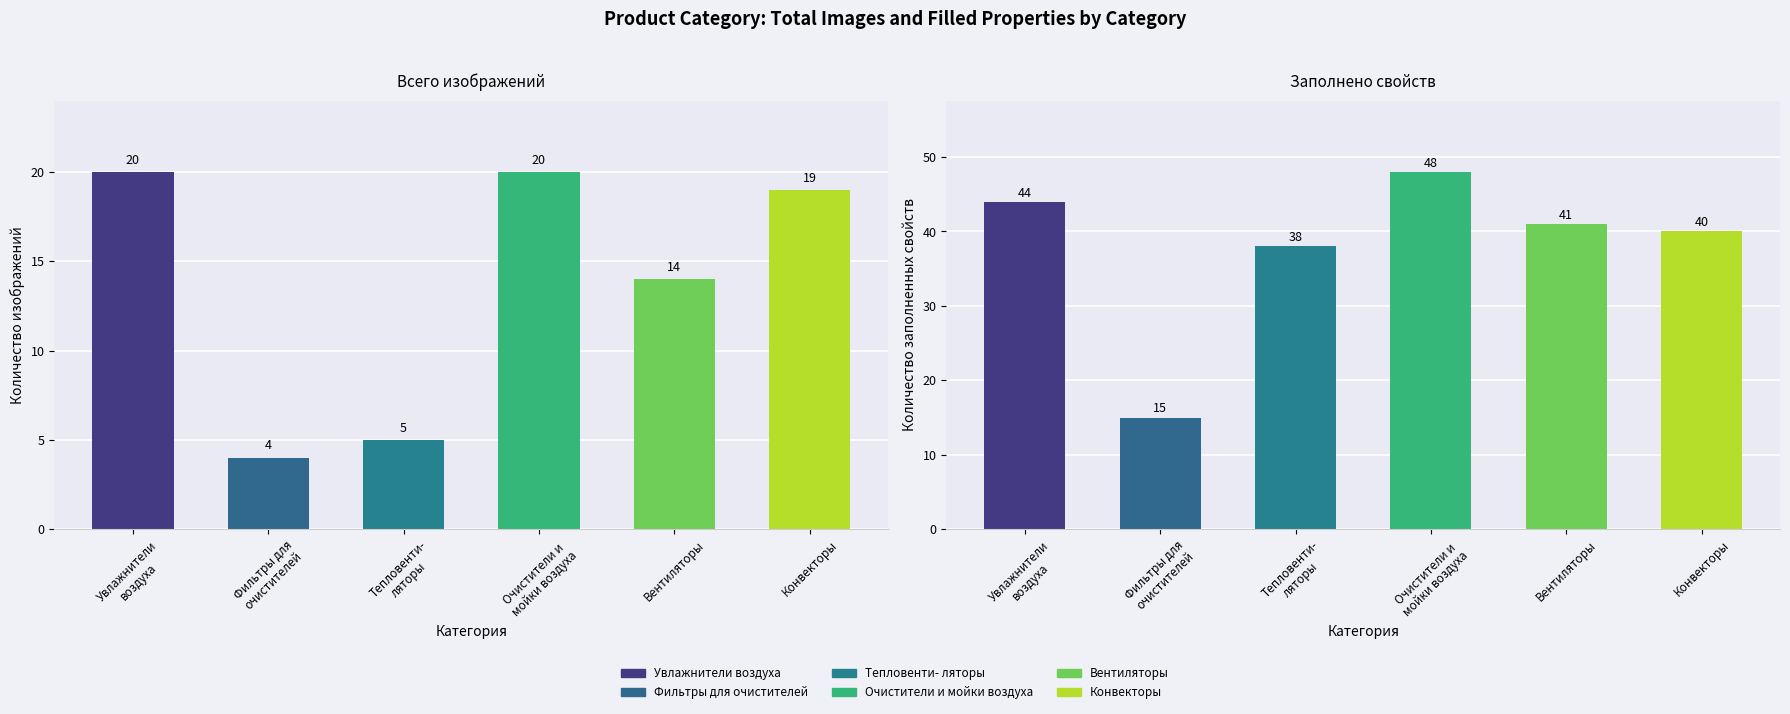

Between Фильтры для
очистителей and Тепловенти-
ляторы, which series saw the biggest shift?

Заполнено свойств